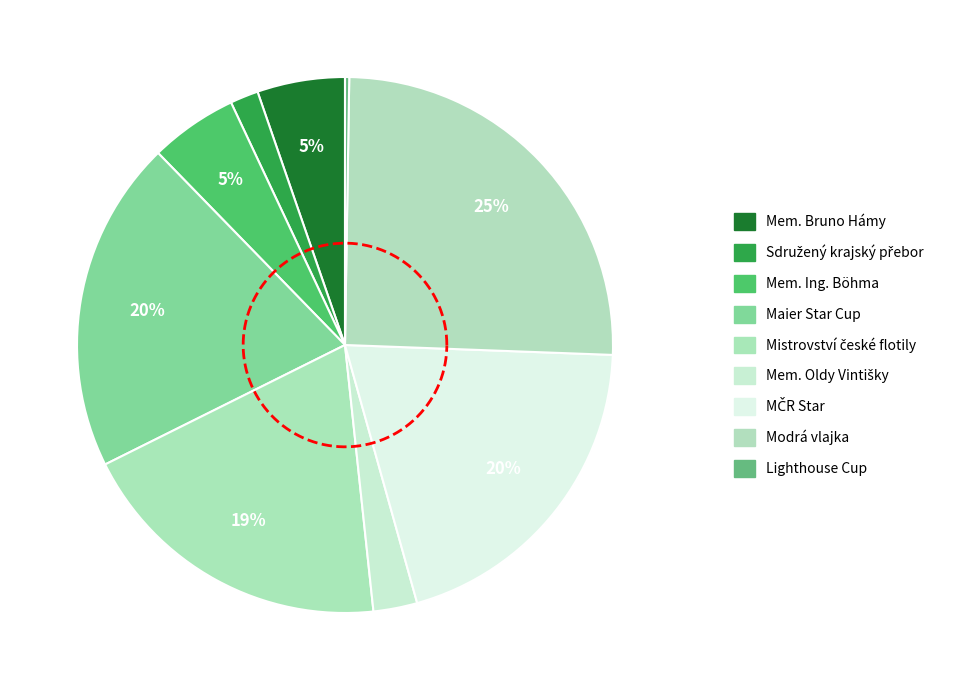

Rank the categories by value from lowest to highest.

Lighthouse Cup, Sdružený krajský přebor, Mem. Oldy Vintišky, Mem. Bruno Hámy, Mem. Ing. Böhma, Mistrovství české flotily, Maier Star Cup, MČR Star, Modrá vlajka